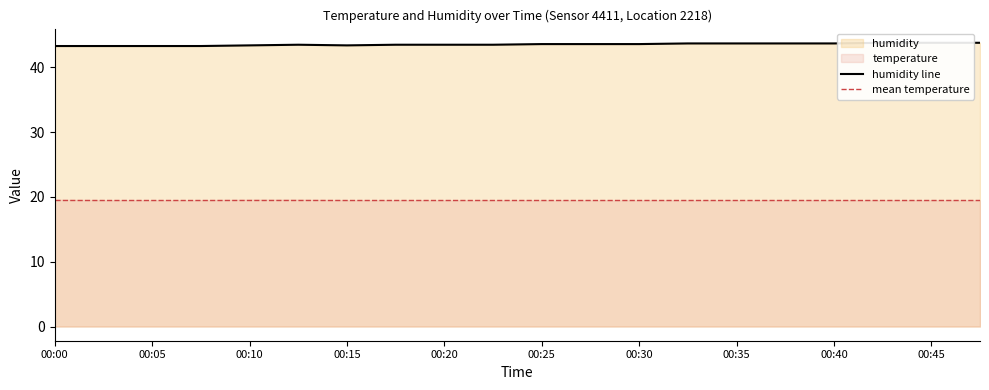

What is the approximate value at 00:18?

43.5